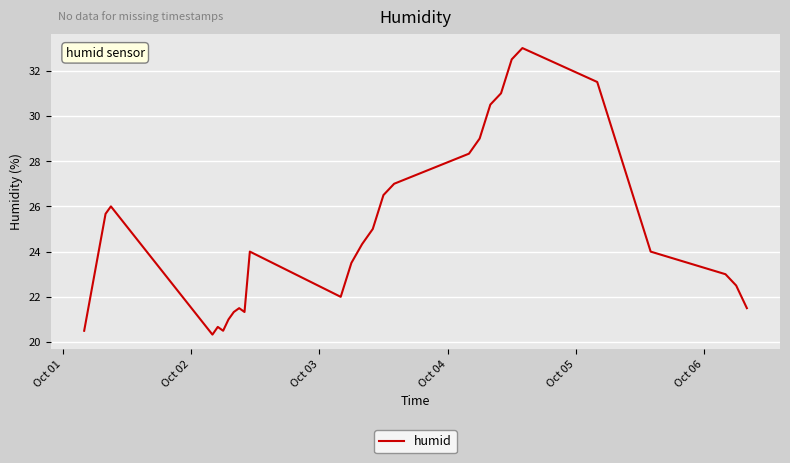

What is the difference between the maximum and minimum values?

12.7